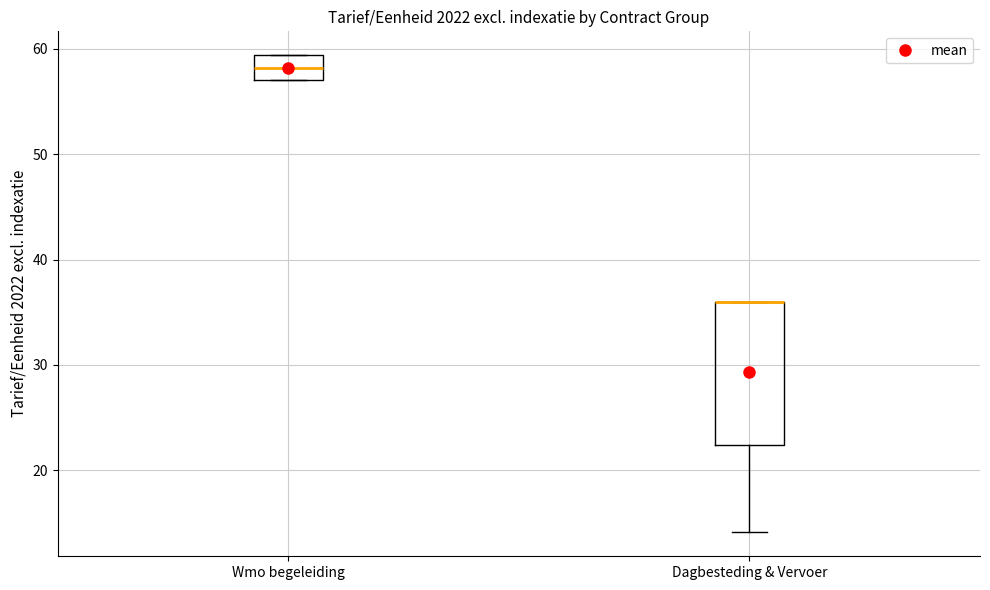

Where is the lower edge of the box for Dagbesteding & Vervoer on the y-axis? The values are not printed on the chart, so give them approximately, as read against the axis.

22